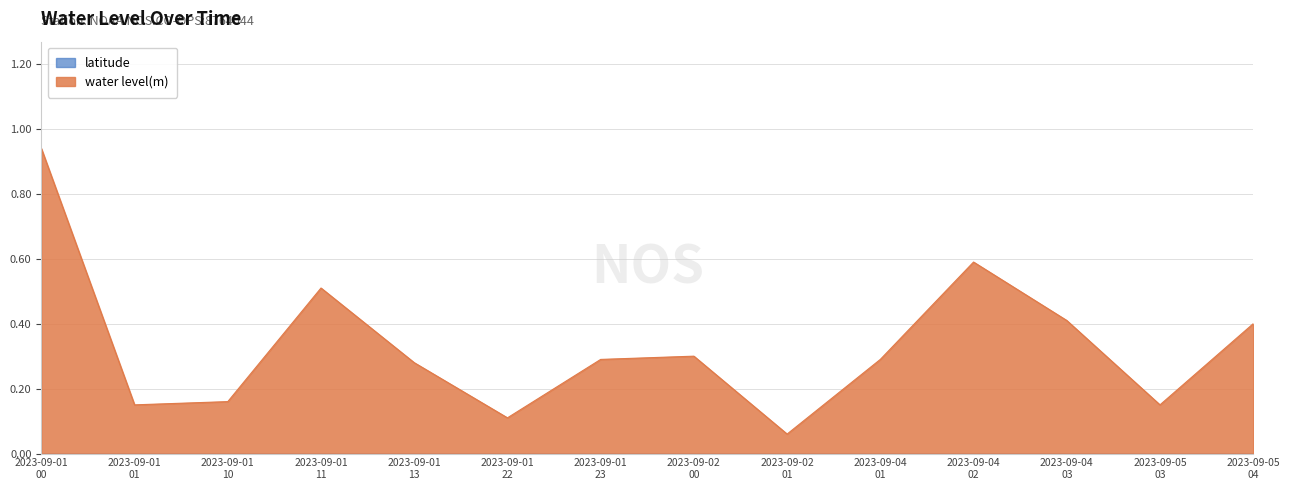

Which series has the largest range (max minus min)?

water level(m)